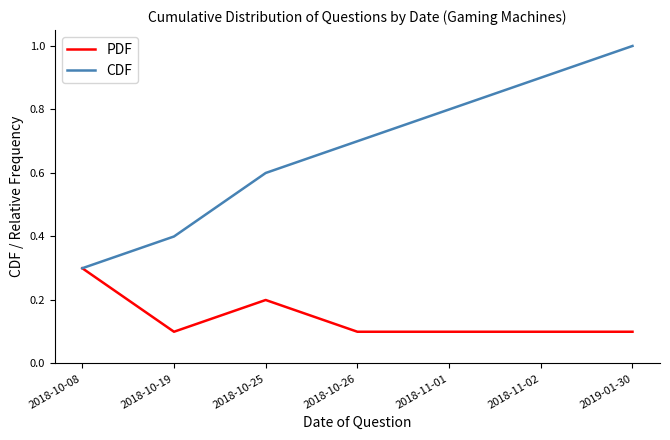

Reading left to right, extract all data points from this chart.

PDF: 2018-10-08=0.3	2018-10-19=0.1	2018-10-25=0.2	2018-10-26=0.1	2018-11-01=0.1	2018-11-02=0.1	2019-01-30=0.1
CDF: 2018-10-08=0.3	2018-10-19=0.4	2018-10-25=0.6	2018-10-26=0.7	2018-11-01=0.8	2018-11-02=0.9	2019-01-30=1.0